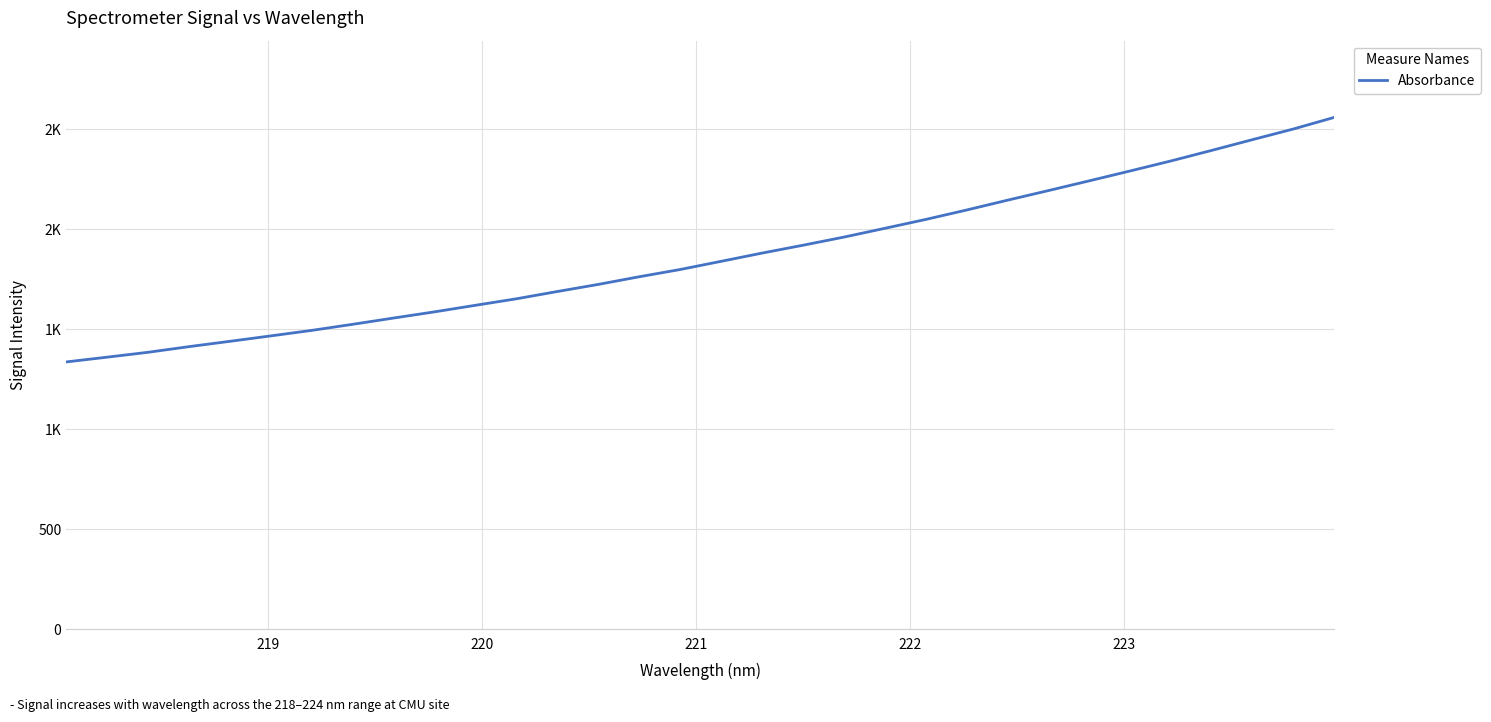

Is this an area chart (filled region under the line)?

No